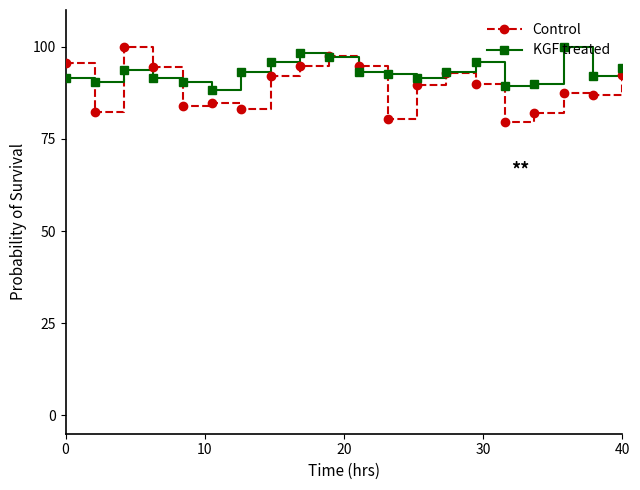

What is the lowest value of the KGF treated series?

88.4